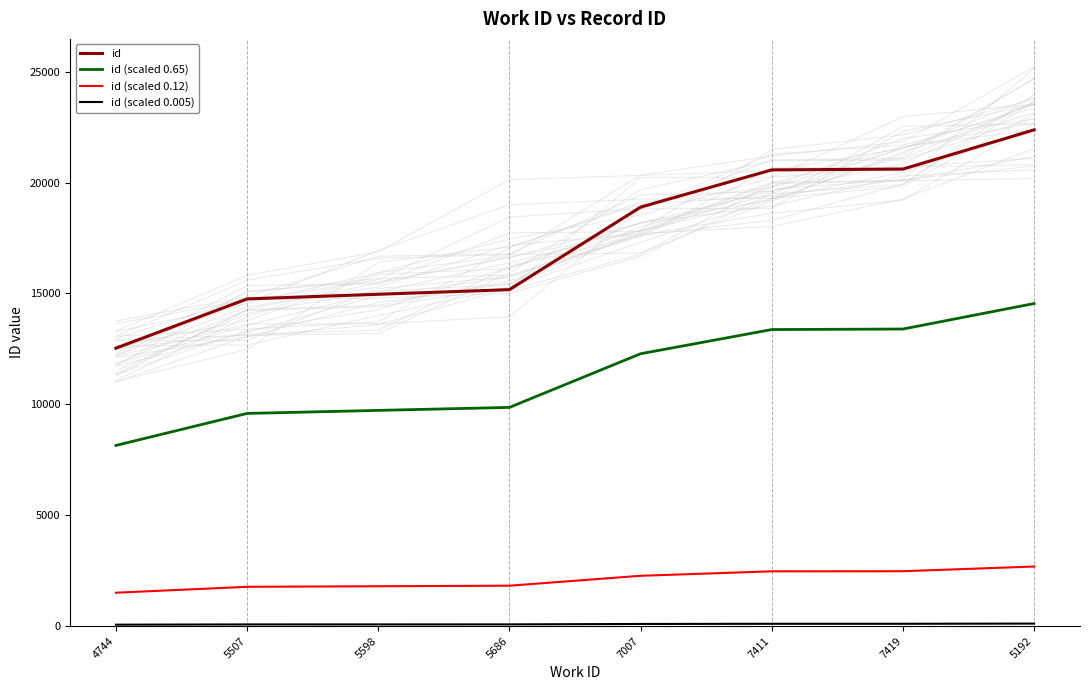

True or false: id has more than 0 points higher than both neighbors.

False